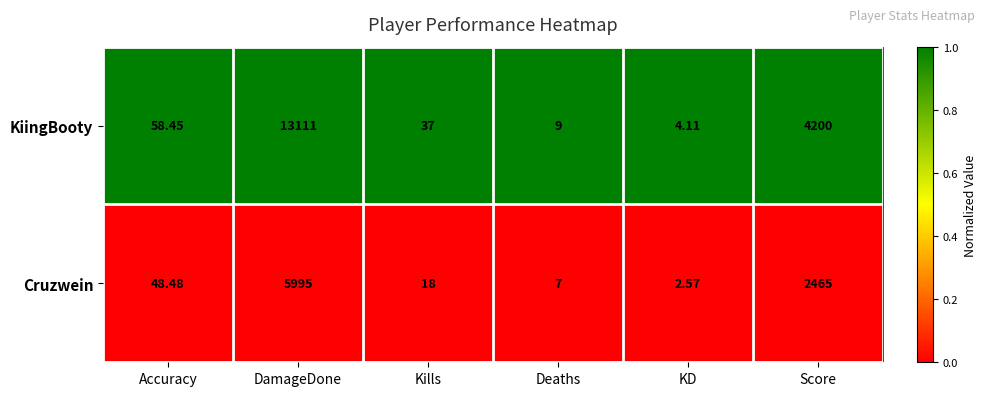

At which category is the sum across all series the highest?

DamageDone